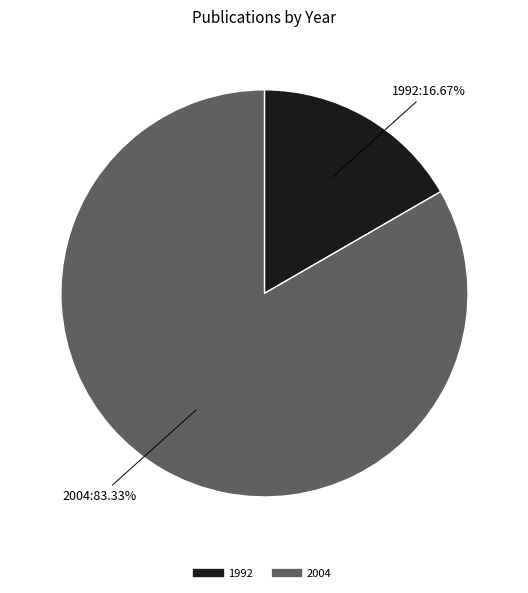

Does any single category account for the majority?

Yes